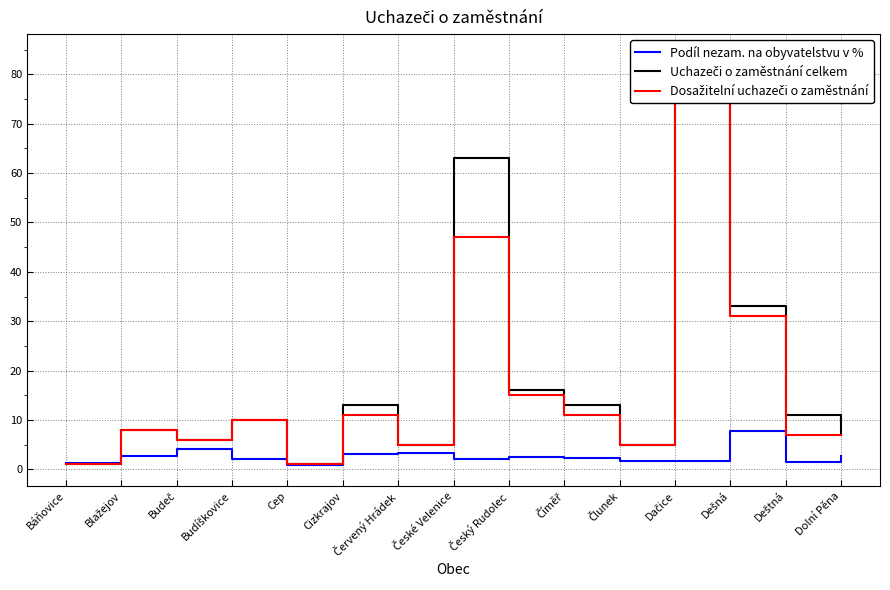

What position from the right is Blažejov?

14